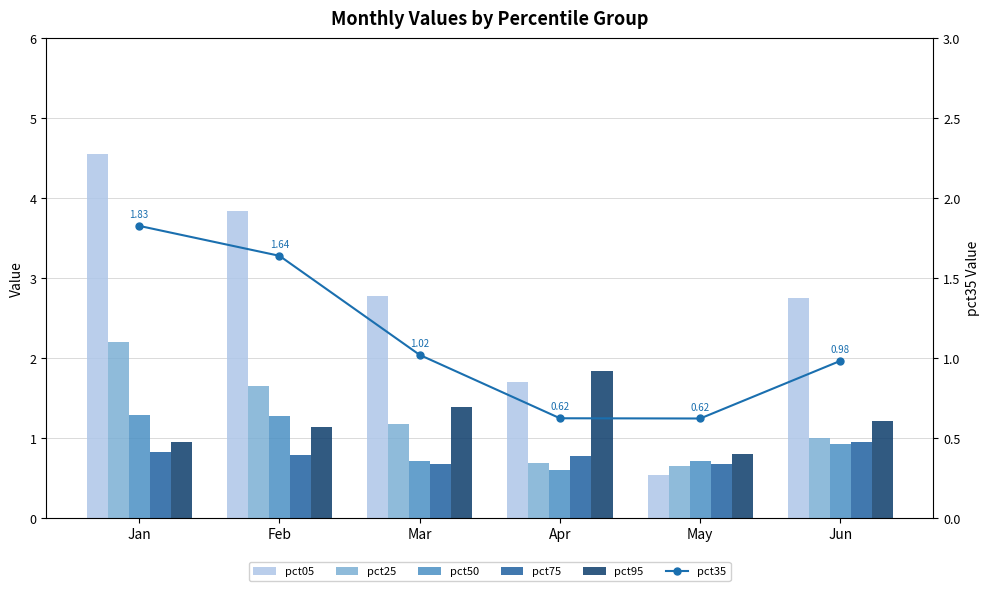

Read the pct95 value at May.

0.8